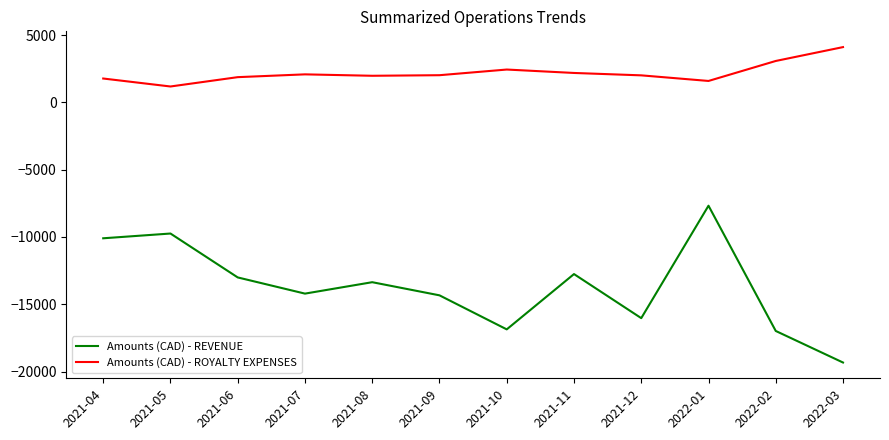

True or false: Amounts (CAD) - ROYALTY EXPENSES and Amounts (CAD) - REVENUE intersect in this chart.

False